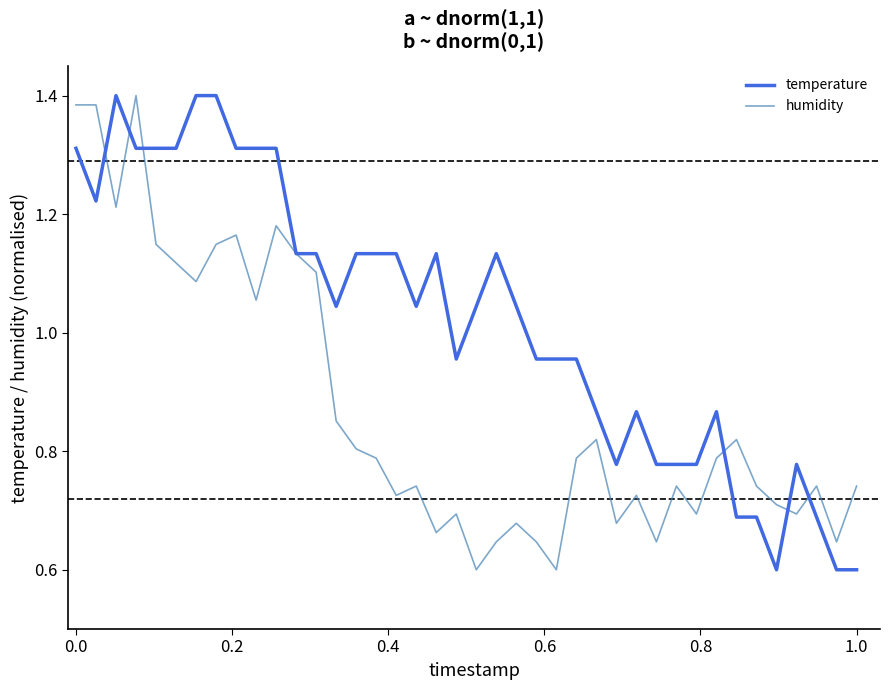

What is the difference between the maximum and minimum values in the humidity series?

0.8